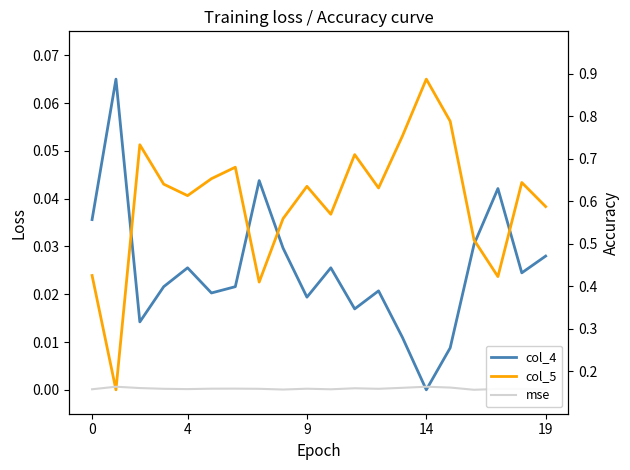

What is the label of the 5th point from the right?

15